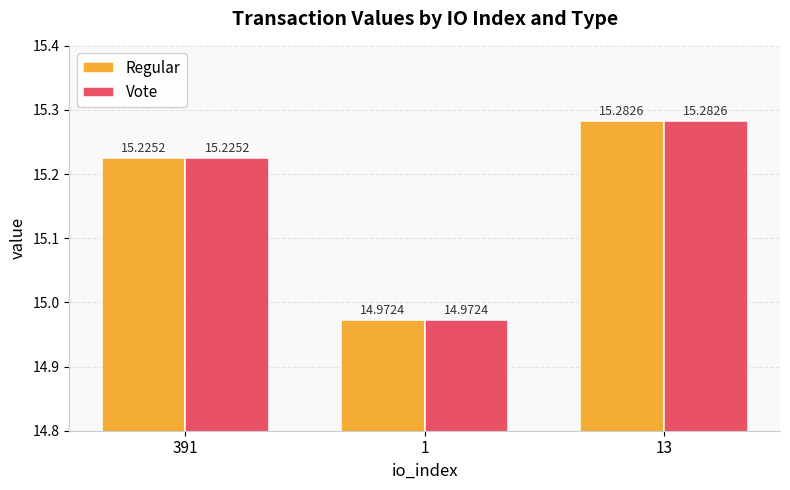

What is the minimum value shown in the chart?

15.0